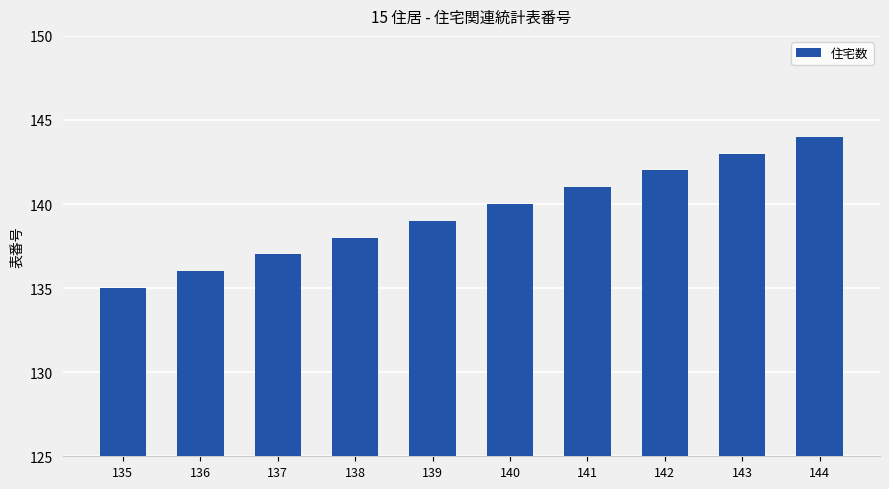

What is the maximum value shown in the chart?

144